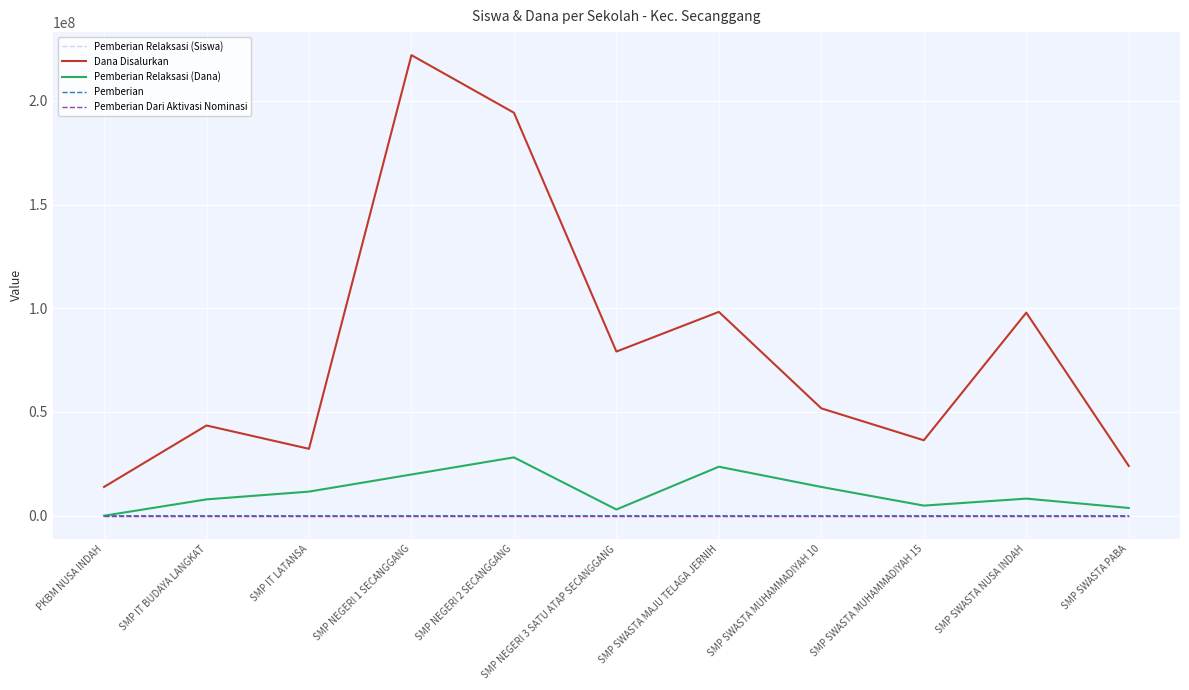

True or false: Pemberian Dari Aktivasi Nominasi and Dana Disalurkan intersect in this chart.

False